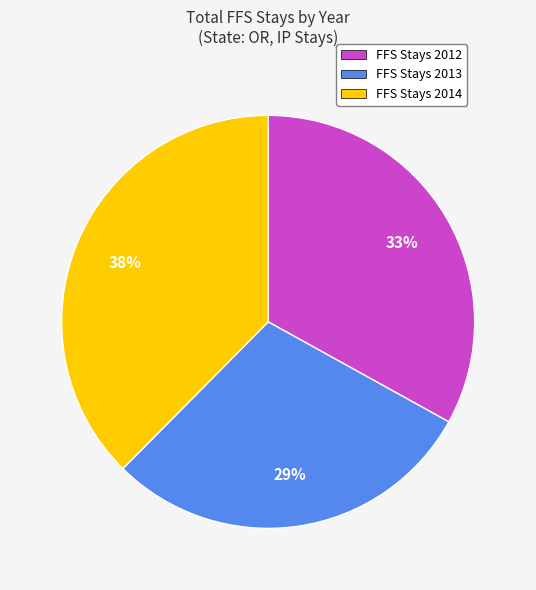

Count the number of slices in the pie.

3